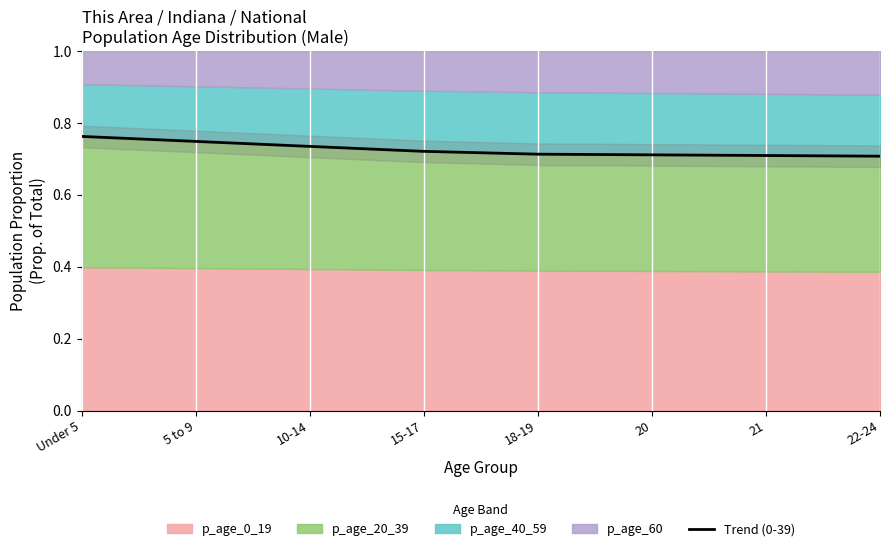

What is the maximum value shown in the chart?

0.8